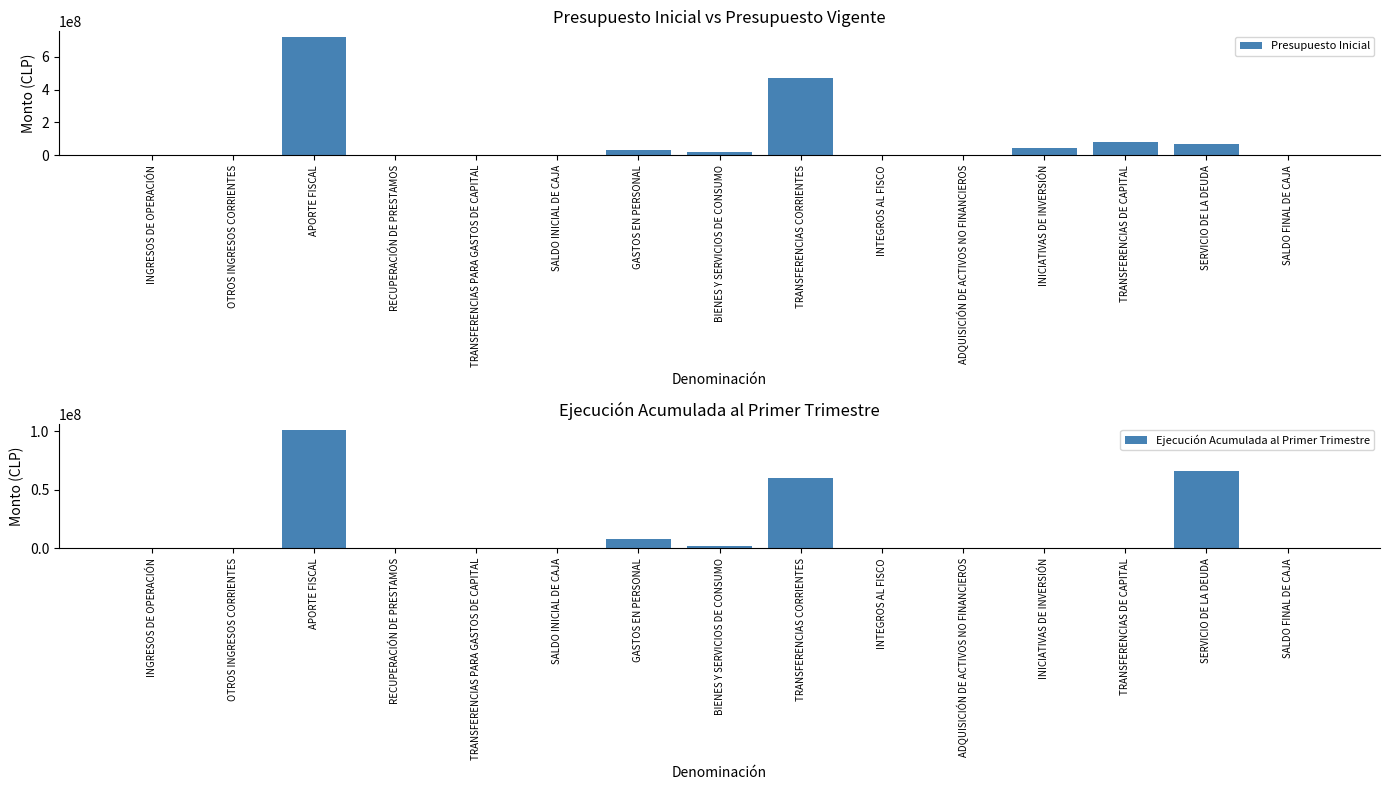

Reading left to right, extract all data points from this chart.

Presupuesto Inicial: INGRESOS DE OPERACIÓN=1078925	OTROS INGRESOS CORRIENTES=294134	APORTE FISCAL=717873836	RECUPERACIÓN DE PRESTAMOS=0	TRANSFERENCIAS PARA GASTOS DE CAPITAL=1750010	SALDO INICIAL DE CAJA=64000	GASTOS EN PERSONAL=32634600	BIENES Y SERVICIOS DE CONSUMO=19207376	TRANSFERENCIAS CORRIENTES=470295067	INTEGROS AL FISCO=145681	ADQUISICIÓN DE ACTIVOS NO FINANCIEROS=1996940	INICIATIVAS DE INVERSIÓN=46044814	TRANSFERENCIAS DE CAPITAL=80764045	SERVICIO DE LA DEUDA=69908382	SALDO FINAL DE CAJA=64000
Ejecución Acumulada al Primer Trimestre: INGRESOS DE OPERACIÓN=252131	OTROS INGRESOS CORRIENTES=244287	APORTE FISCAL=100792244	RECUPERACIÓN DE PRESTAMOS=155	TRANSFERENCIAS PARA GASTOS DE CAPITAL=0	SALDO INICIAL DE CAJA=0	GASTOS EN PERSONAL=8341826	BIENES Y SERVICIOS DE CONSUMO=2211603	TRANSFERENCIAS CORRIENTES=60100211	INTEGROS AL FISCO=23889	ADQUISICIÓN DE ACTIVOS NO FINANCIEROS=126952	INICIATIVAS DE INVERSIÓN=108200	TRANSFERENCIAS DE CAPITAL=385903	SERVICIO DE LA DEUDA=66177032	SALDO FINAL DE CAJA=0